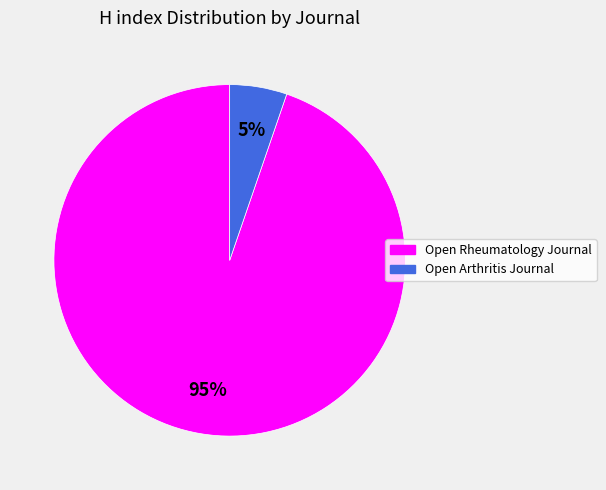

Is the sum of Open Arthritis Journal and Open Rheumatology Journal greater than half?

Yes